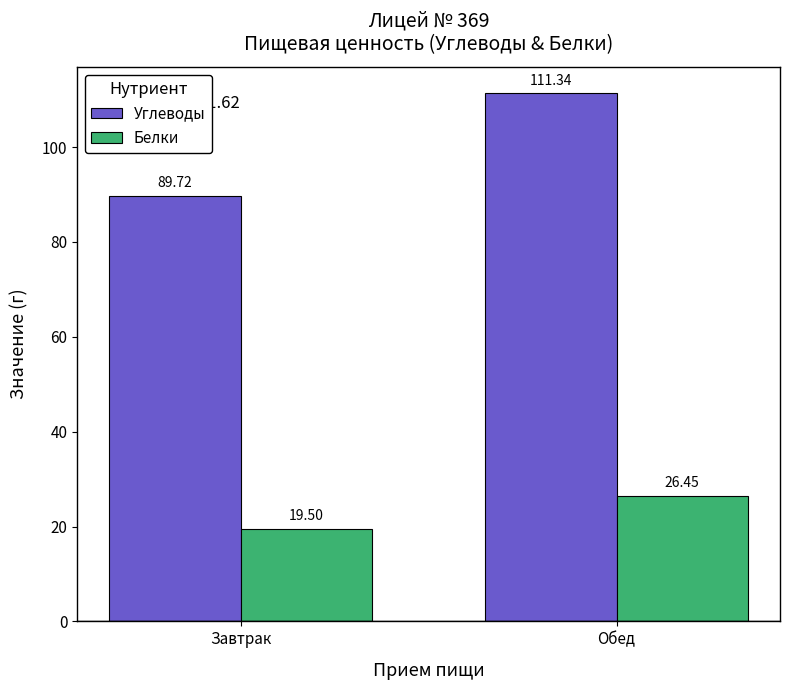

How many bars are there in total?

4